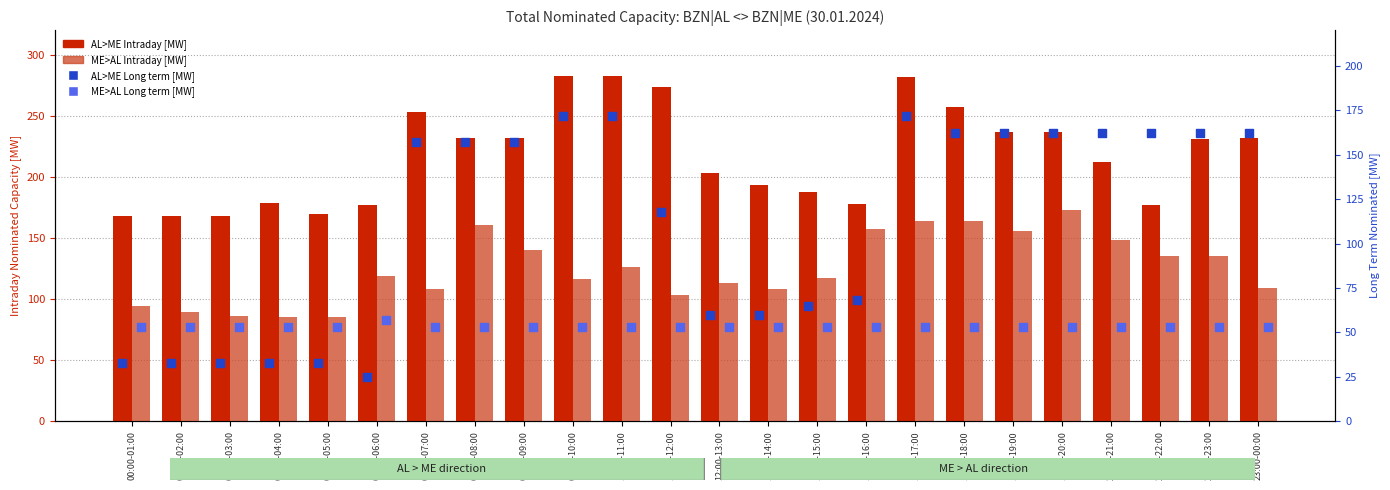

At how many categories does at least one series exceed 223?

12